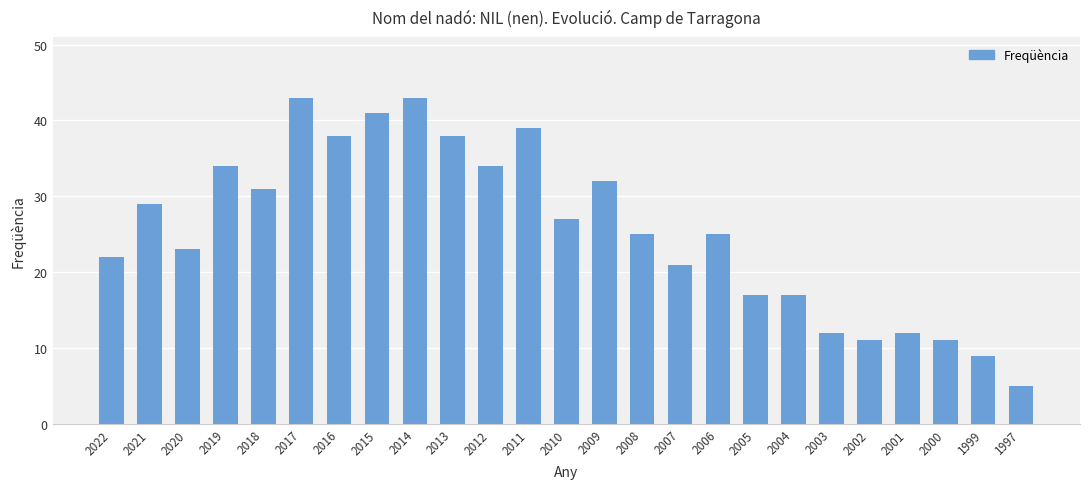

What is the value of the 10th bar from the left?

38